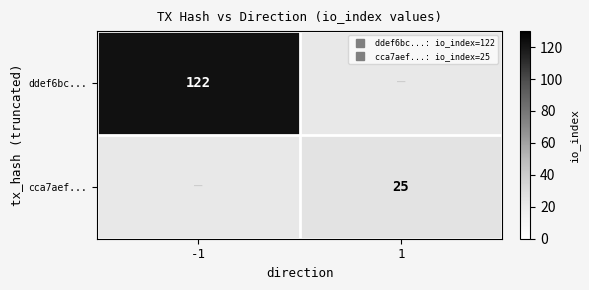

The value of ddef6bc... at -1 is 122.0. True or false?

True